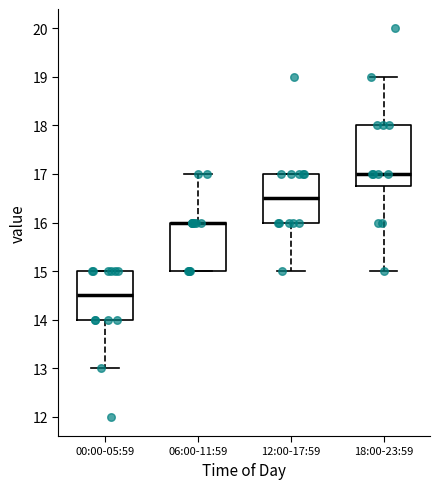

Reading left to right, transcribe this box plot: for each box, give where its median line is, the range the box spans, and where its two whiskers end, as read against the y-axis. The values are not printed on the chart, so give them approximately, as read against the axis.

00:00-05:59: median 14.5, box 14.0 to 15.0, whiskers 13.0 to 15.0
06:00-11:59: median 16.0 (drawn on the box's upper edge), box 15.0 to 16.0, whiskers 15.0 to 17.0
12:00-17:59: median 16.5, box 16.0 to 17.0, whiskers 15.0 to 17.0
18:00-23:59: median 17.0, box 16.8 to 18.0, whiskers 15.0 to 19.0